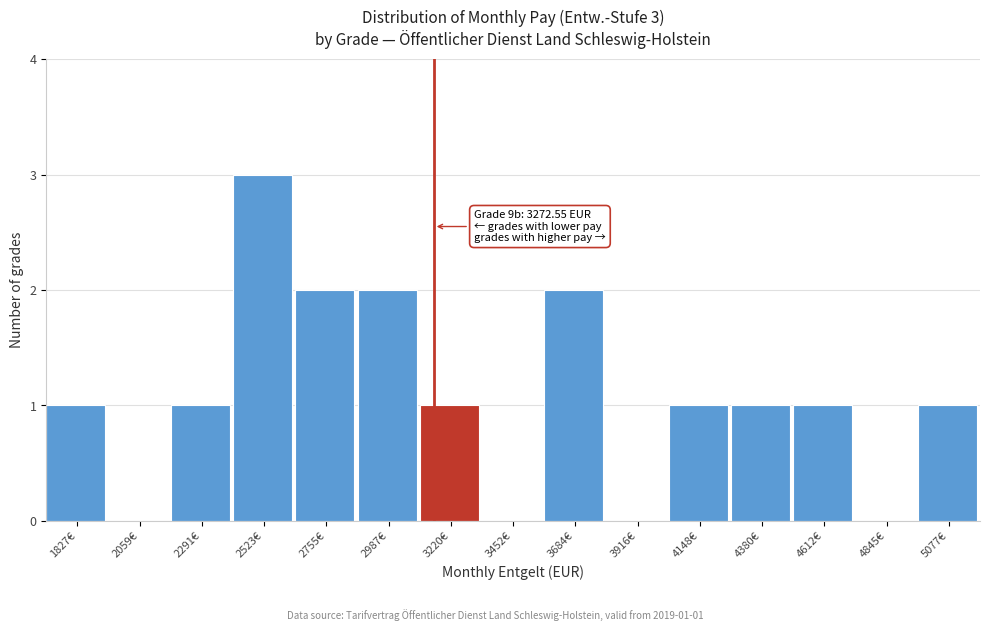

Reading left to right, what are all the values shown in this chart?

1827€=1	2059€=0	2291€=1	2523€=3	2755€=2	2987€=2	3220€=1	3452€=0	3684€=2	3916€=0	4148€=1	4380€=1	4612€=1	4845€=0	5077€=1